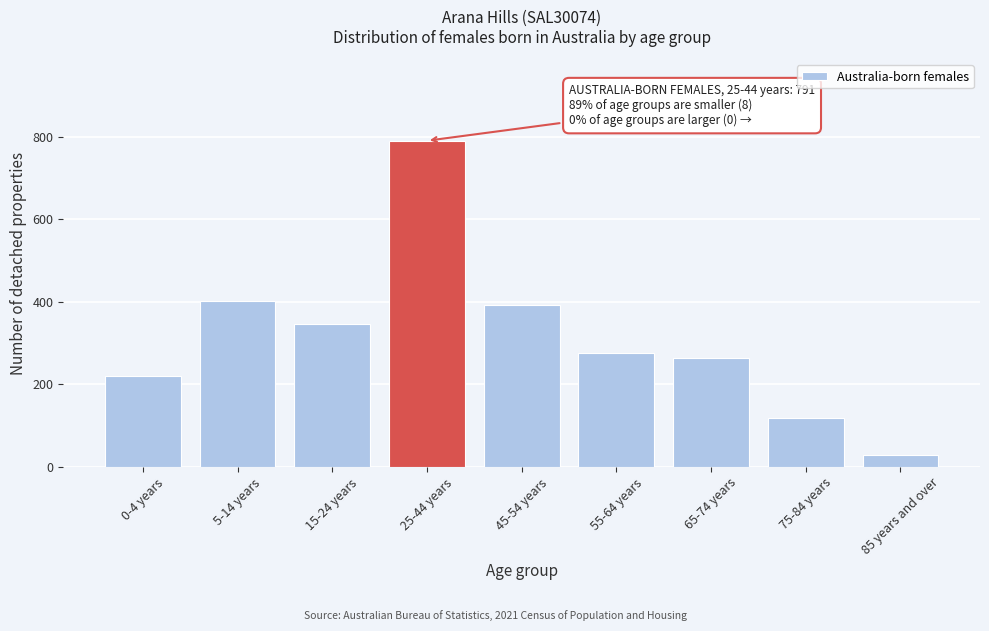

Reading left to right, transcribe all the data shown in this chart.

0-4 years=219	5-14 years=401	15-24 years=347	25-44 years=791	45-54 years=393	55-64 years=277	65-74 years=263	75-84 years=119	85 years and over=29